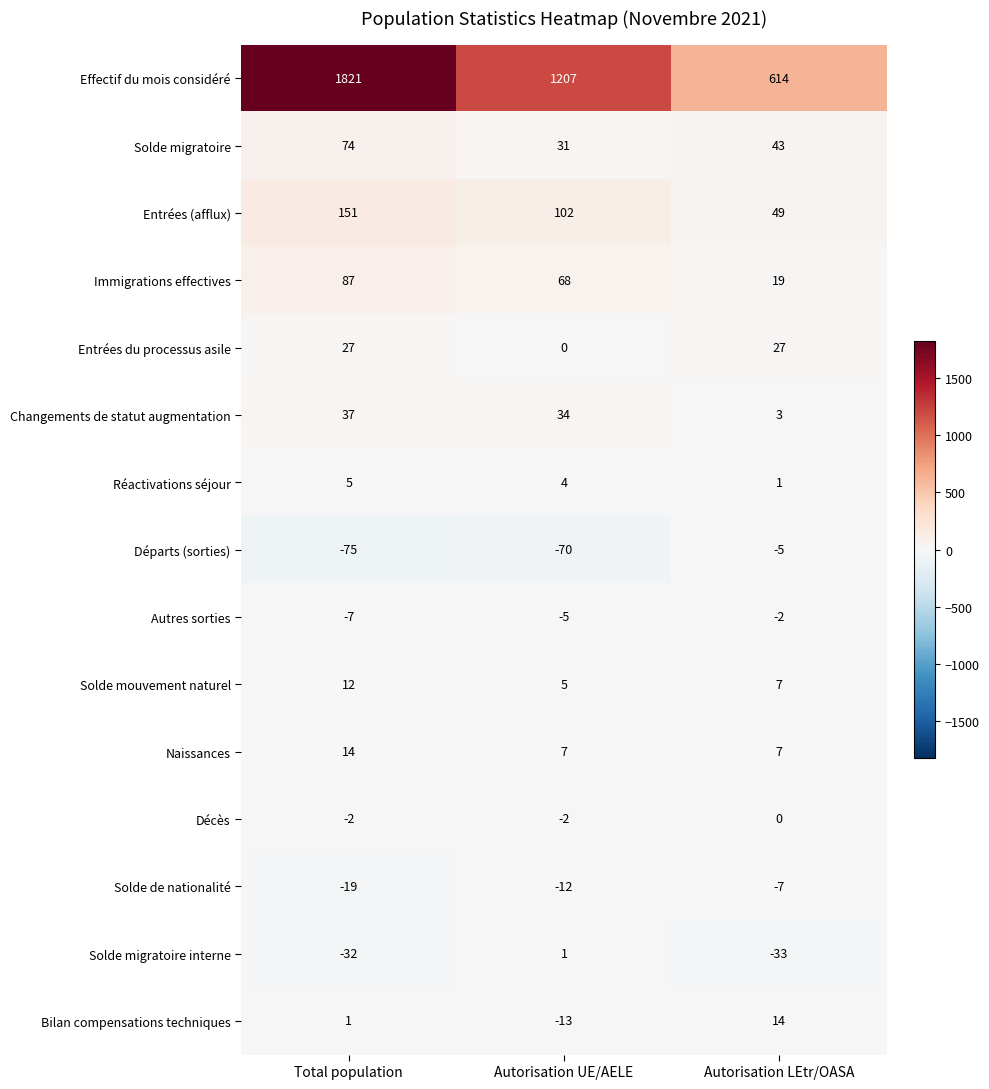

What is the sum of the Solde de nationalité values at Autorisation LEtr/OASA and Total population?

-26